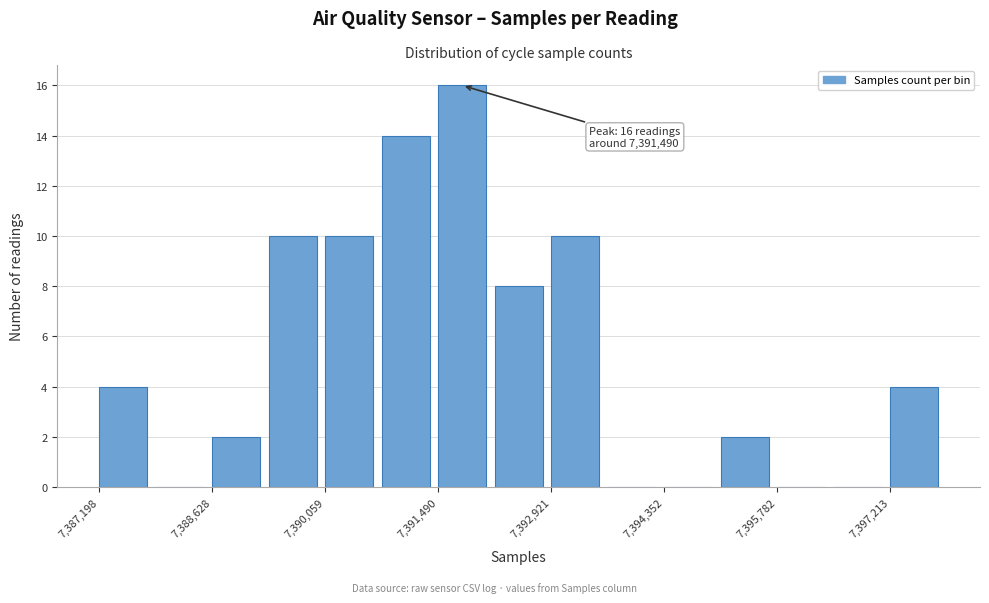

Around what value on the x-axis is the tallest bar? Give the approximate position of its centre, as read against the axis.

7391800